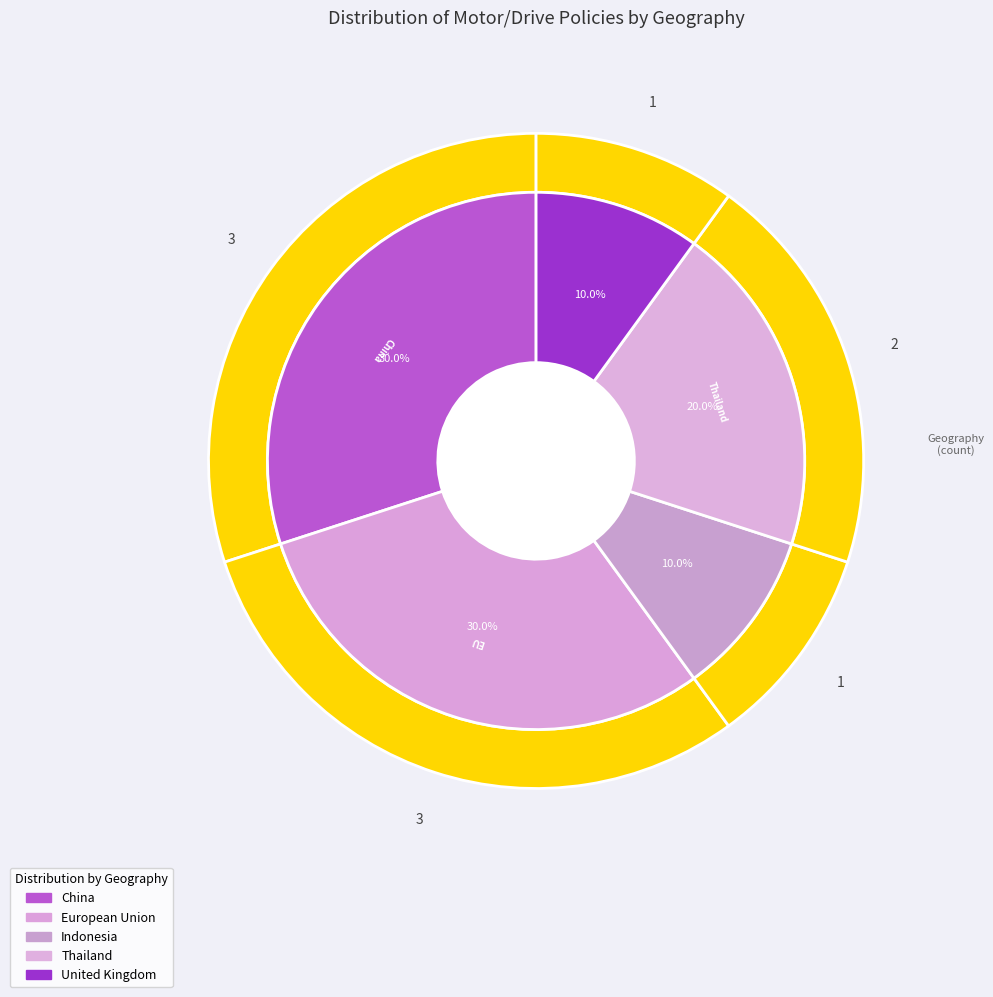

Is there any slice that represents more than half of the pie?

No